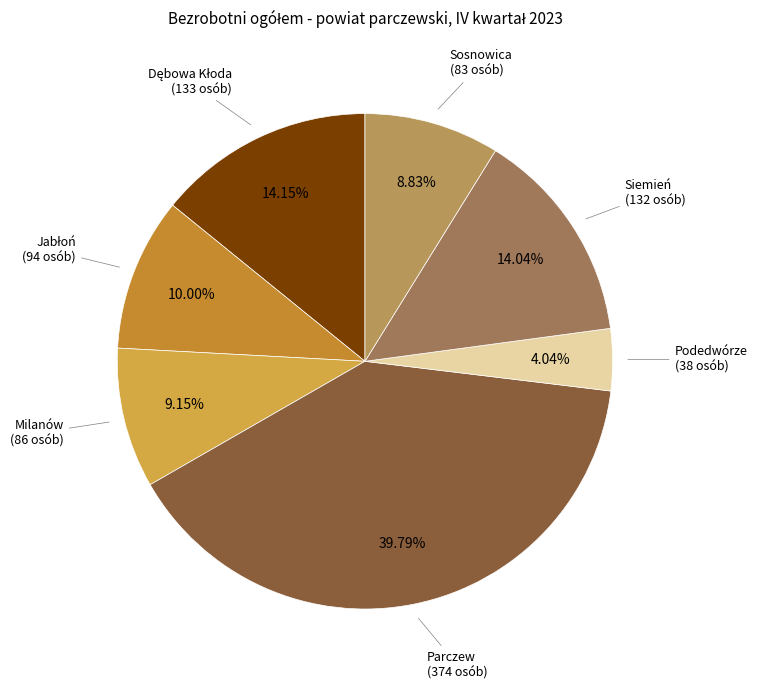

To the nearest percent, what is the difference between the largest and smallest slice percentages?

36%